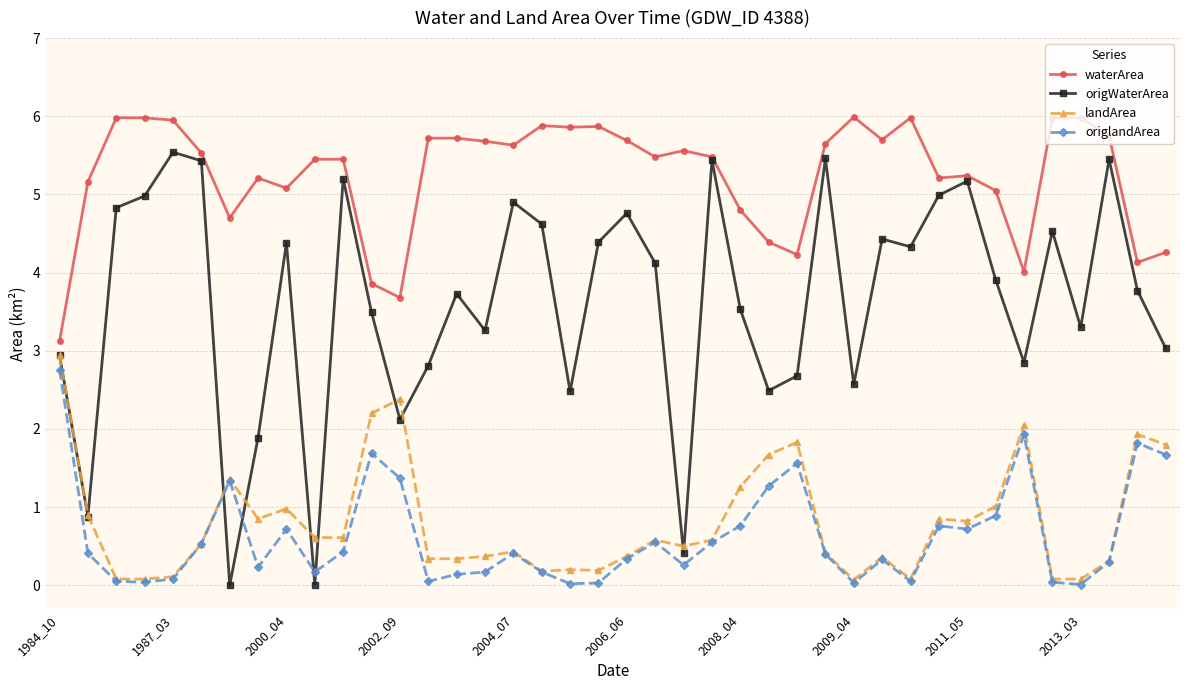

What is the value of the origlandArea point at the 2nd from the left?

0.4